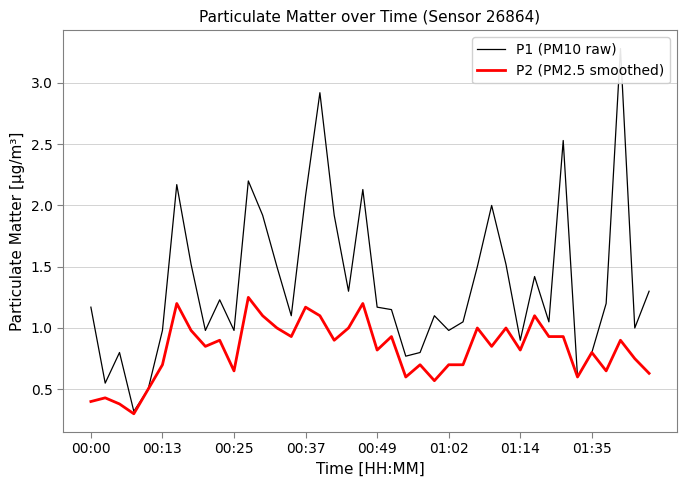

What is the minimum value for P2 (PM2.5 smoothed)?

0.3